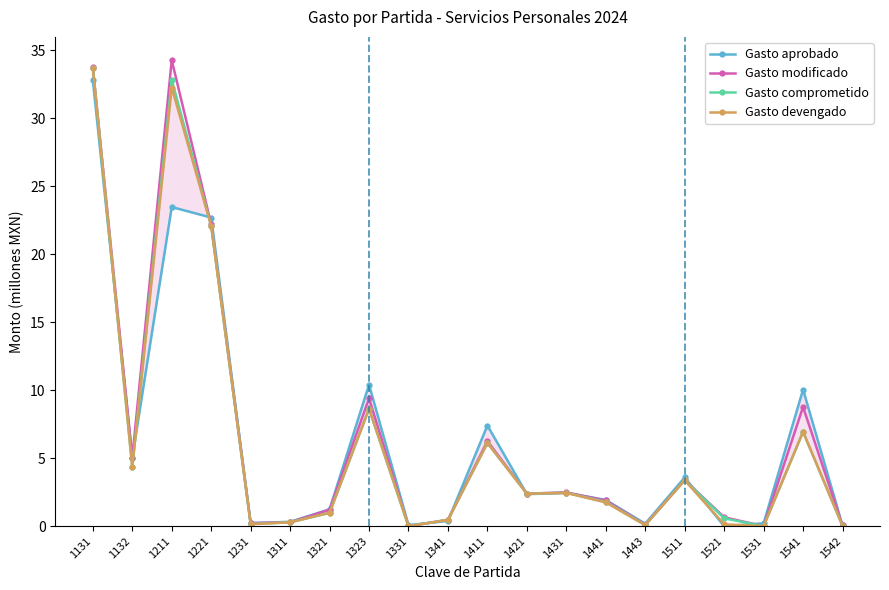

At which label does Gasto devengado reach its minimum?

1331